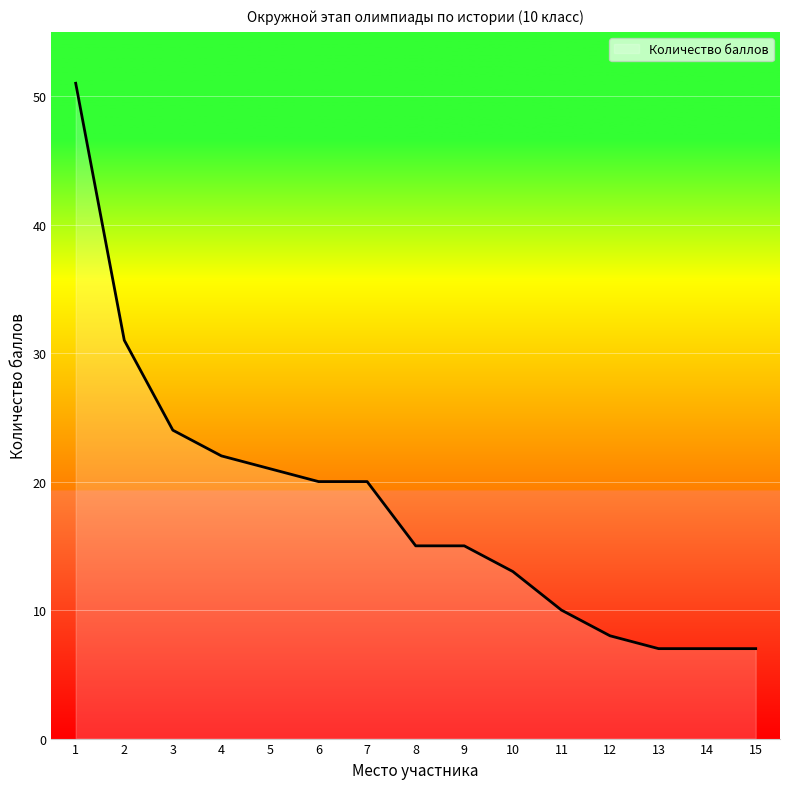

What is the sum of the values at 13 and 6?

27